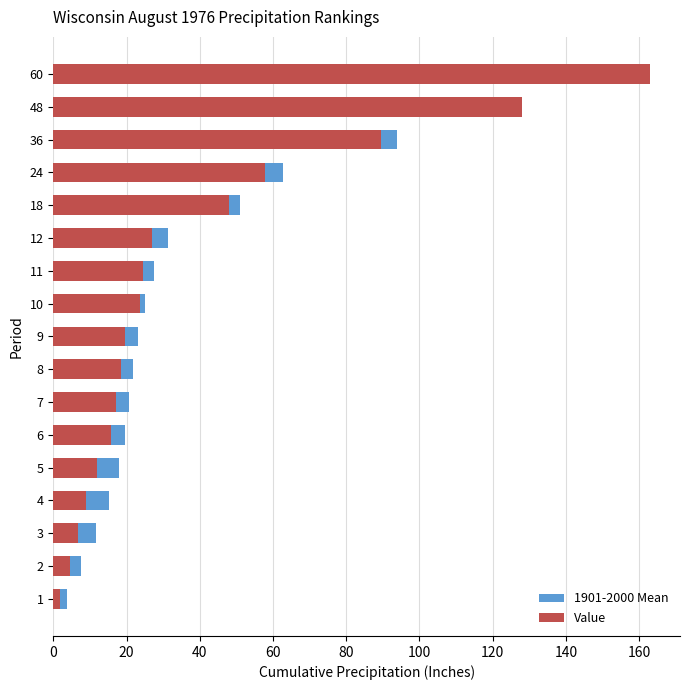

How many categories are shown in the chart?

17